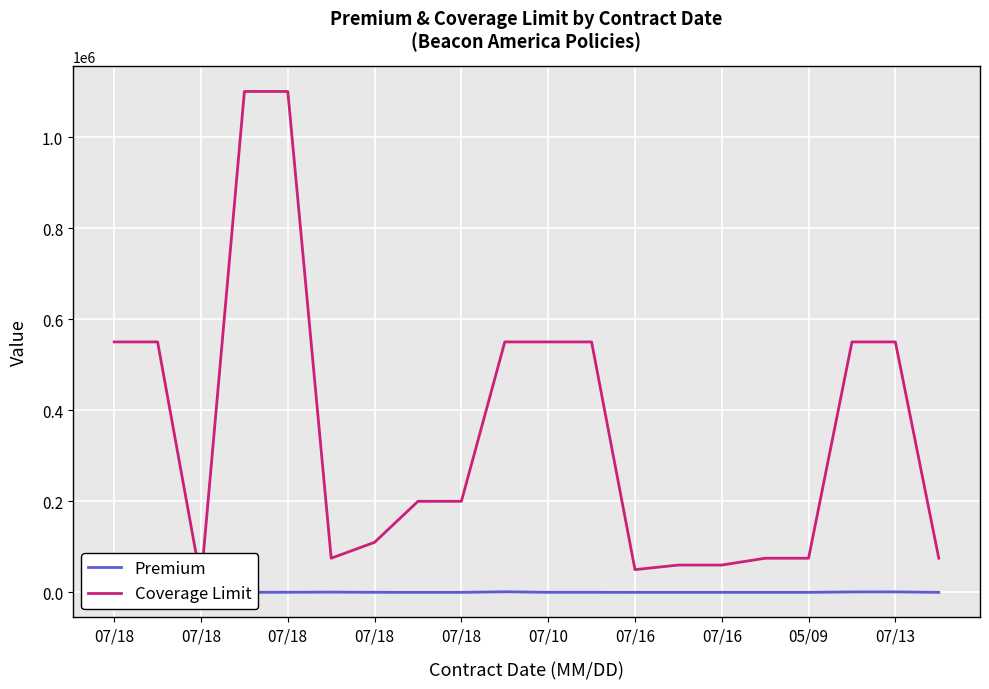

Which series has the widest spread of values?

Coverage Limit